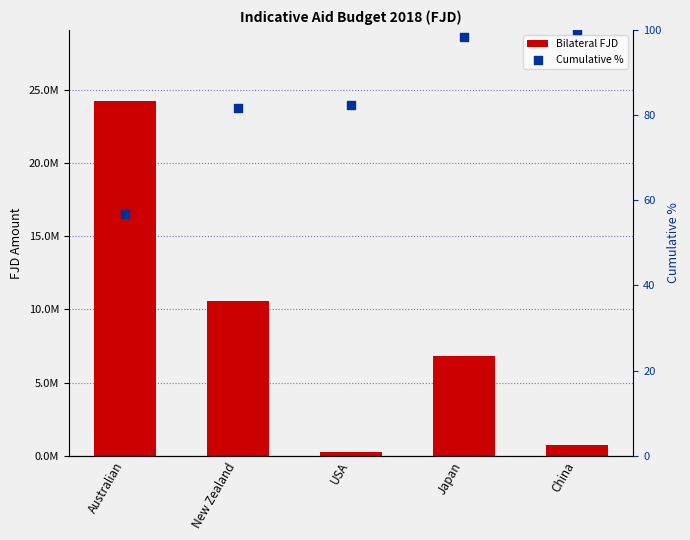

At how many categories does at least one series exceed 6396668?

3